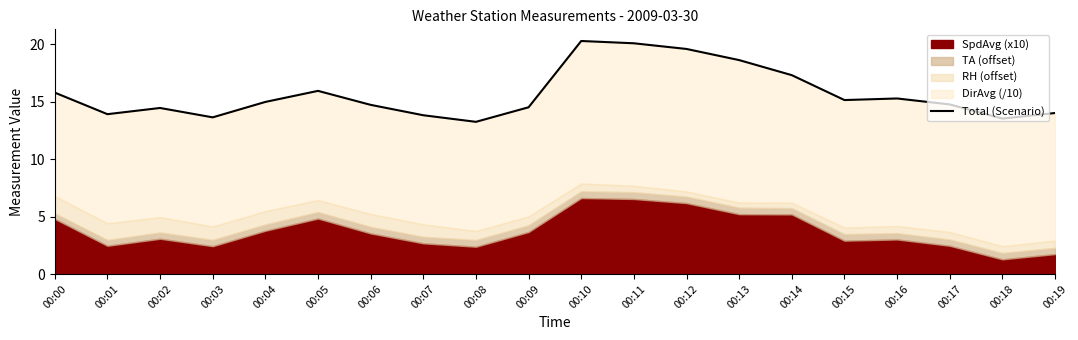

Which category has the lowest value across all series?

00:08